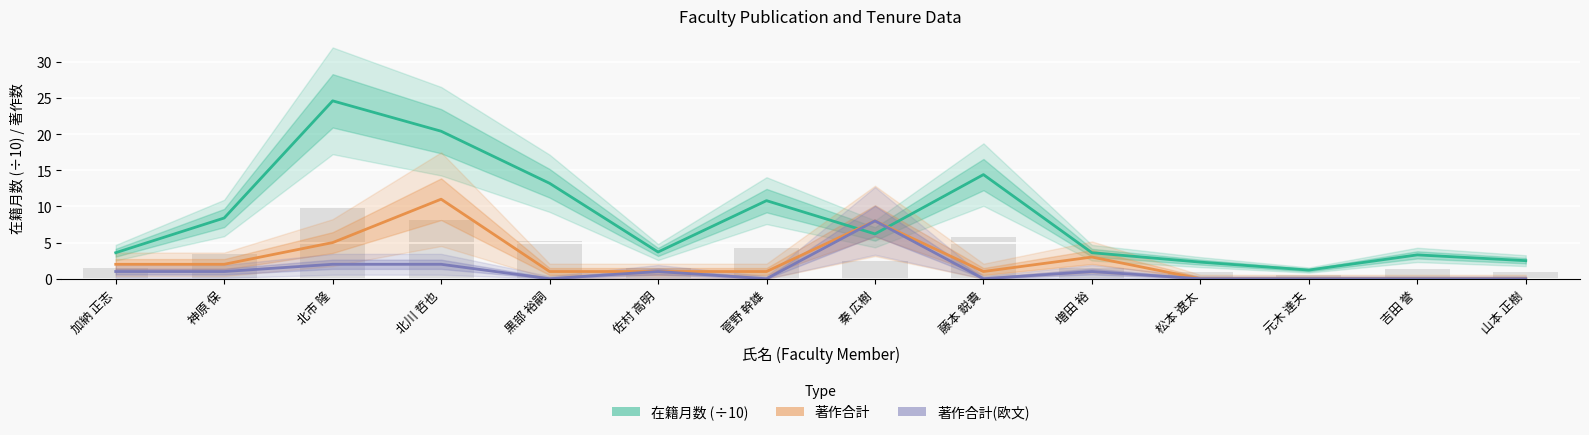

Reading left to right, transcribe all the data shown in this chart.

在籍月数 (÷10): 3.6	8.4	24.6	20.4	13.2	3.7	10.8	6.2	14.4	3.6	2.3	1.2	3.3	2.5
著作合計: 2.0	2.0	5.0	11.0	1.0	1.0	1.0	8.0	1.0	3.0	0.0	0.0	0.0	0.0
著作合計(欧文): 1.0	1.0	2.0	2.0	0.0	1.0	0.0	8.0	0.0	1.0	0.0	0.0	0.0	0.0